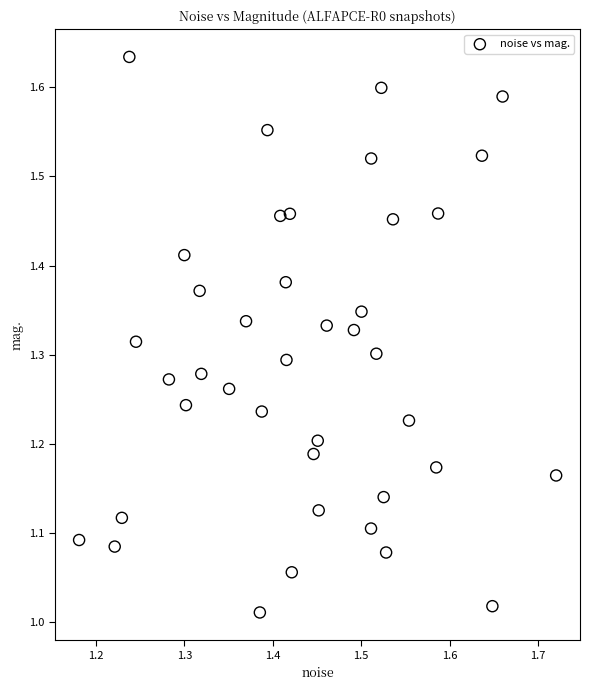

What is the range of Y values (max minus min)?

0.6